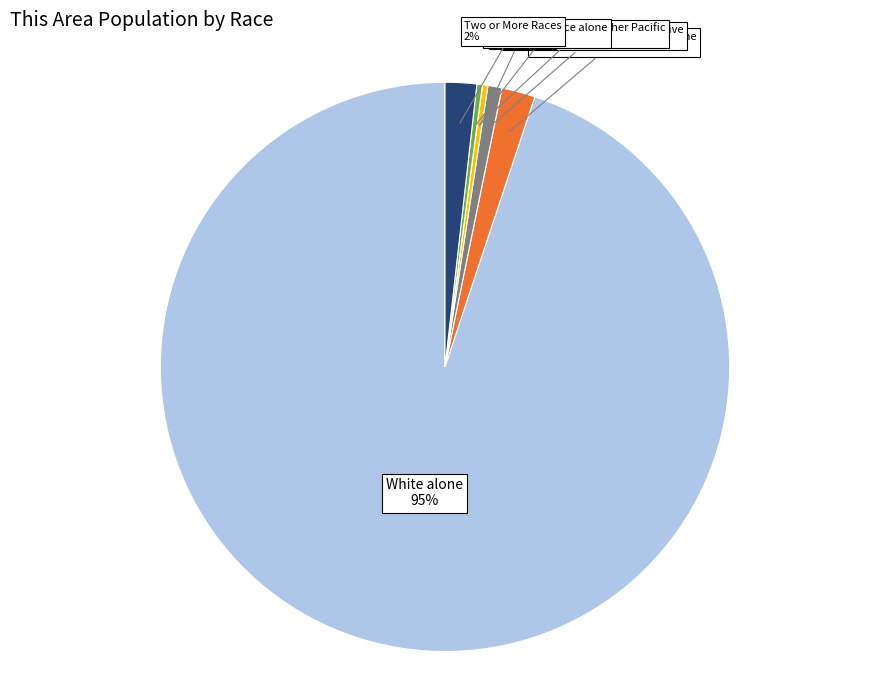

What is the largest slice in the pie chart?

White alone